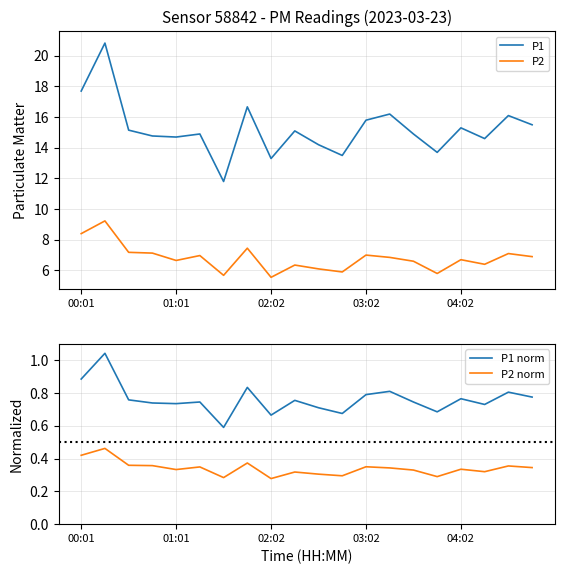

What is the greatest value displayed?

20.8